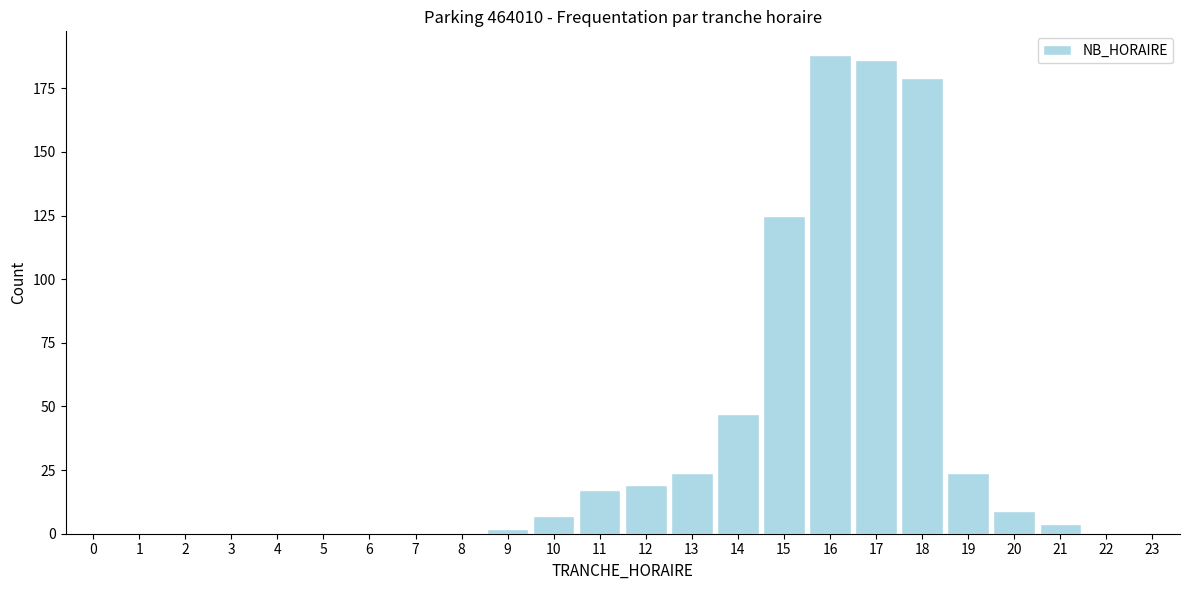

Reading left to right, list all the values displayed in this chart.

0=0	1=0	2=0	3=0	4=0	5=0	6=0	7=0	8=0	9=2	10=7	11=17	12=19	13=24	14=47	15=125	16=188	17=186	18=179	19=24	20=9	21=4	22=0	23=0